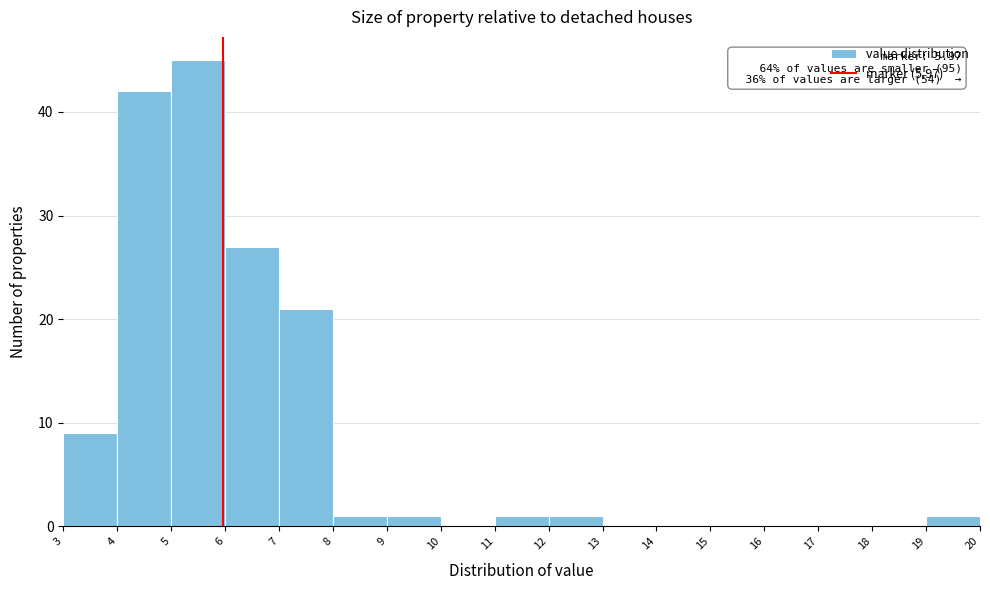

Which range on the x-axis has the tallest bar?

5 to 6